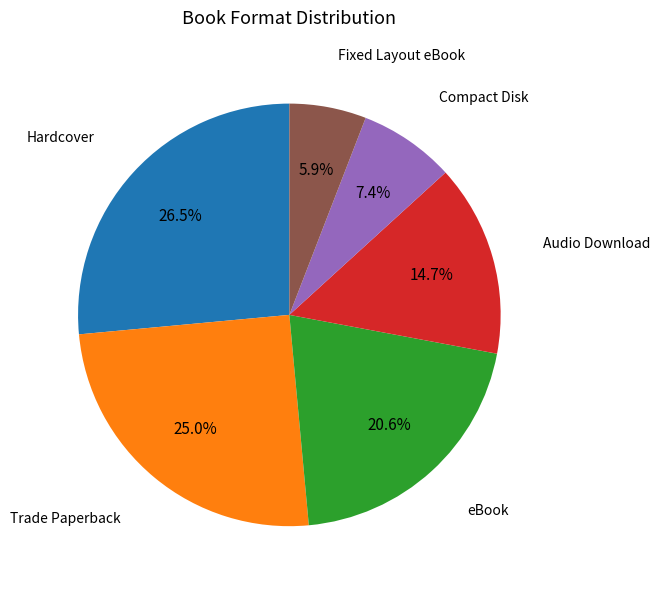

Is there any slice that represents more than half of the pie?

No